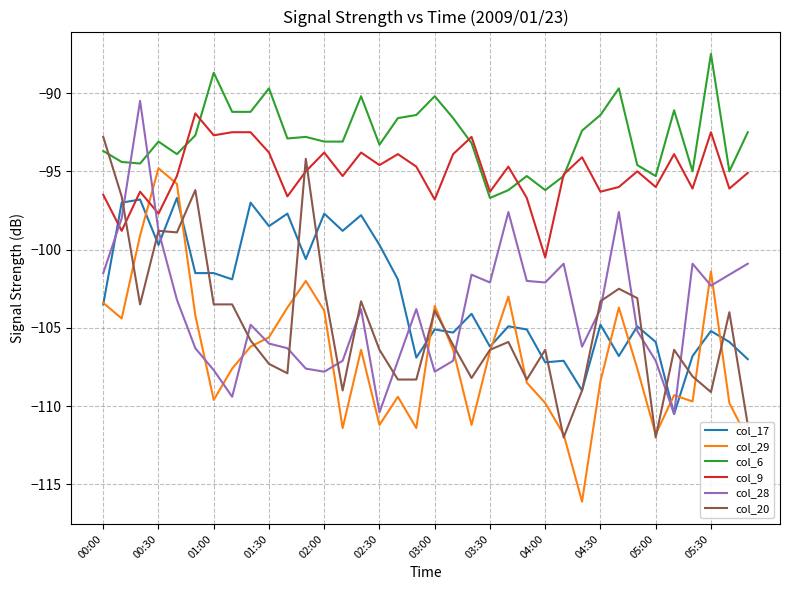

What is the difference between the maximum and second lowest values in the col_9 series?

7.5